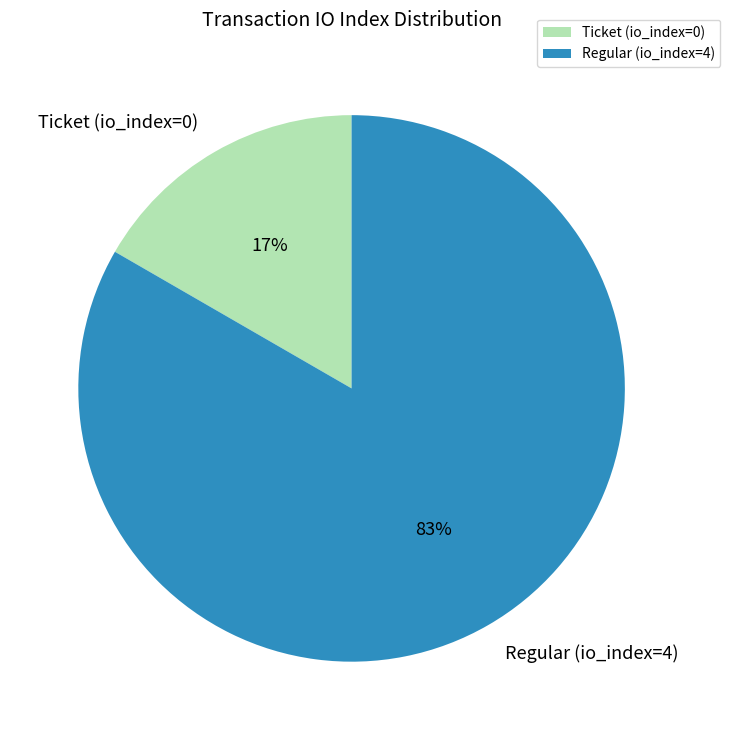

How many slices are in this pie chart?

2